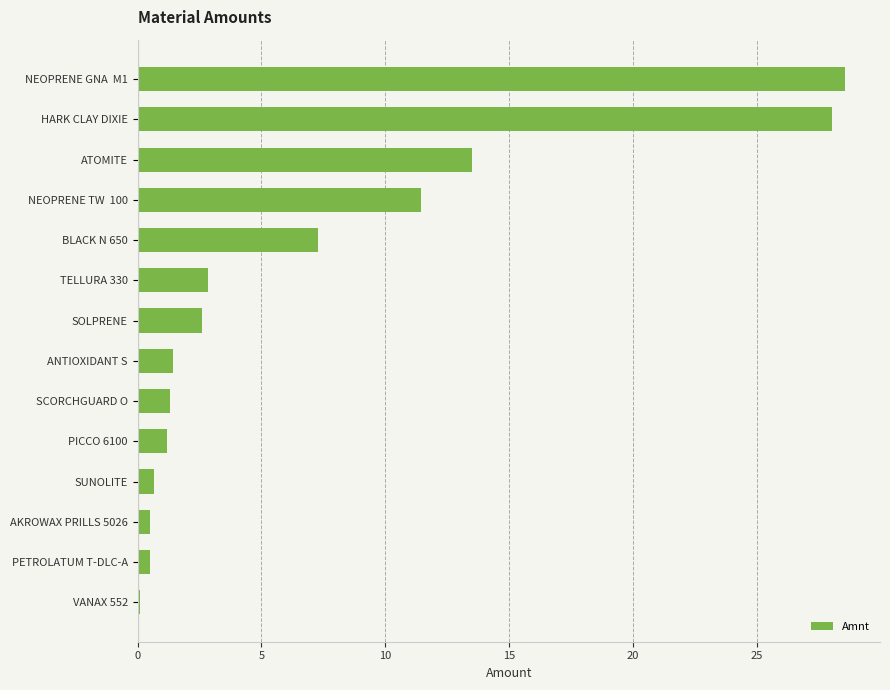

What is the sum of all values?

100.0